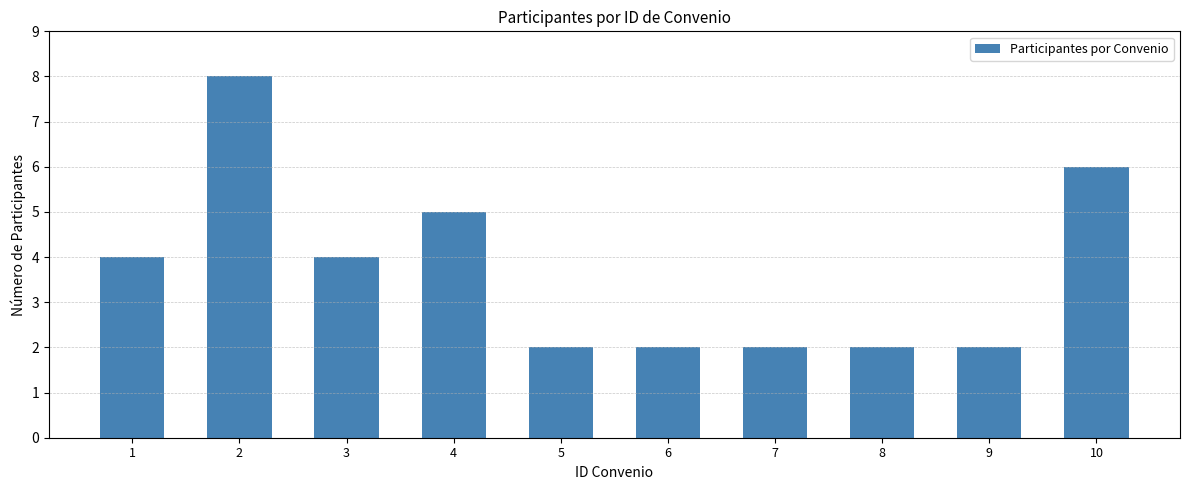

What is the difference between the values at 4 and 7?

3